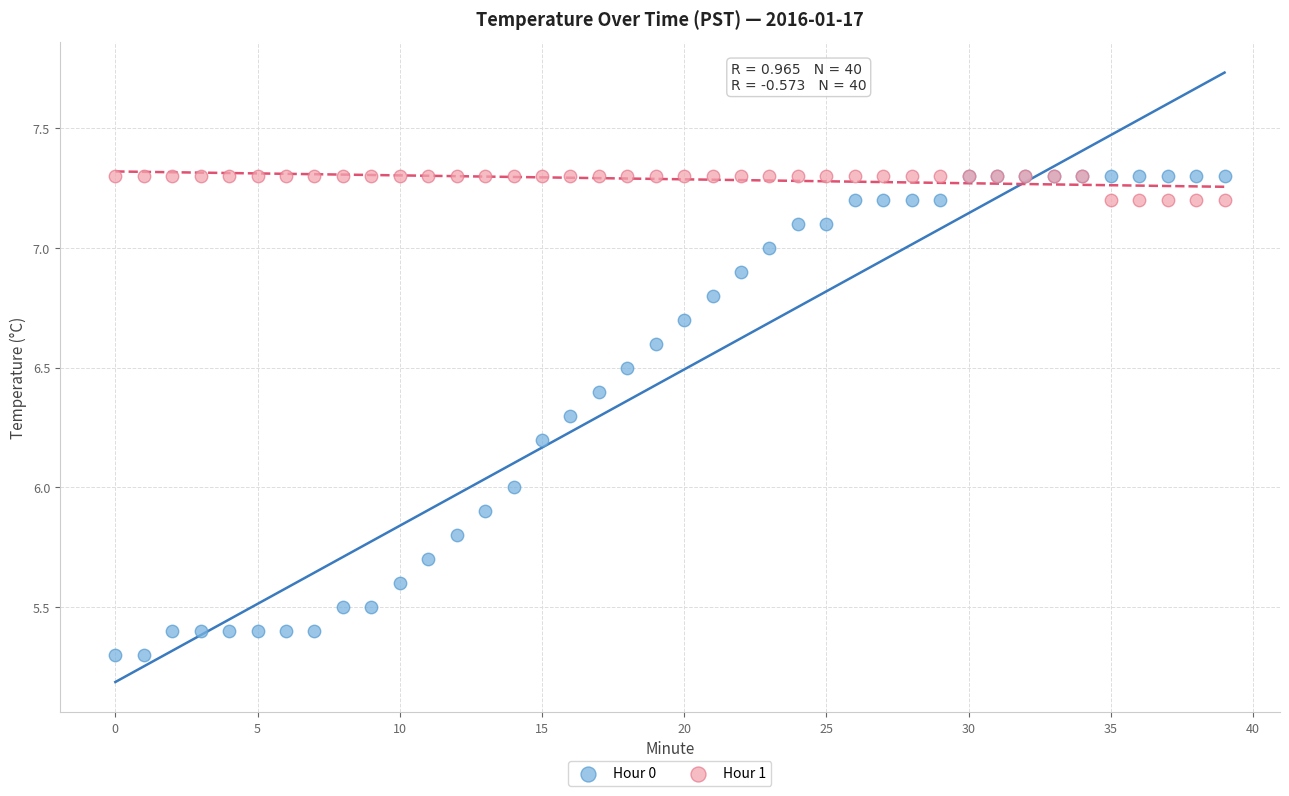

What are all the series names shown in the legend?

Hour 0, Hour 1